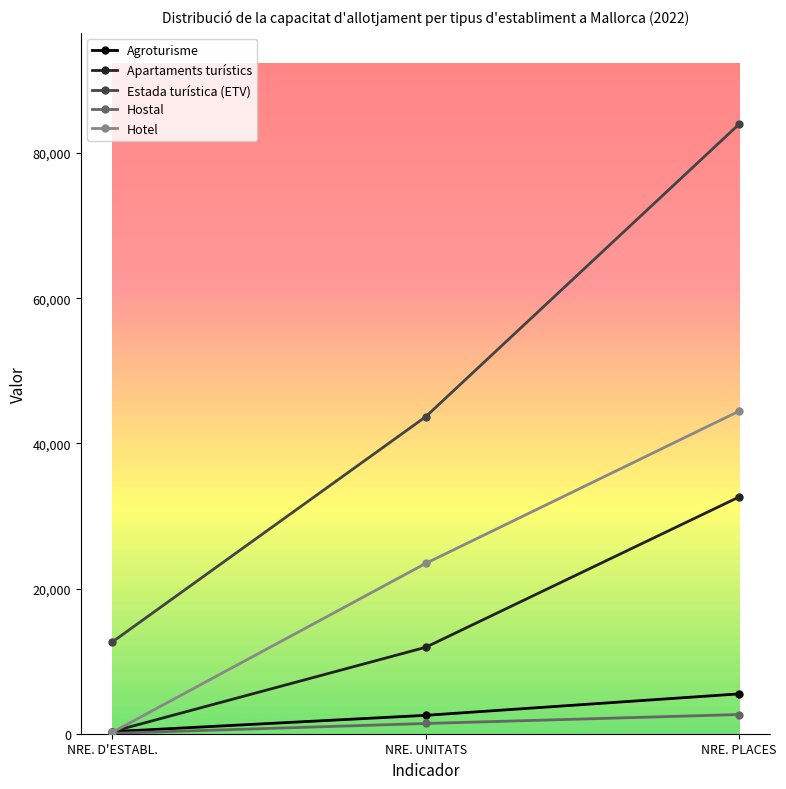

How many Hotel values are between 183 and 44446?

3